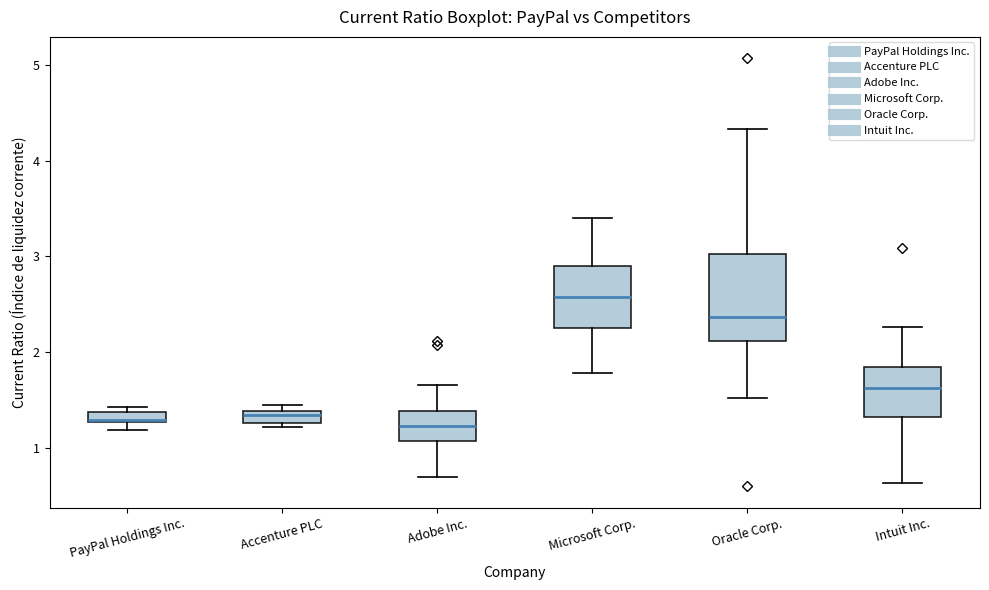

Where does the upper whisker of the box for Microsoft Corp. end on the y-axis? The values are not printed on the chart, so give them approximately, as read against the axis.

3.4